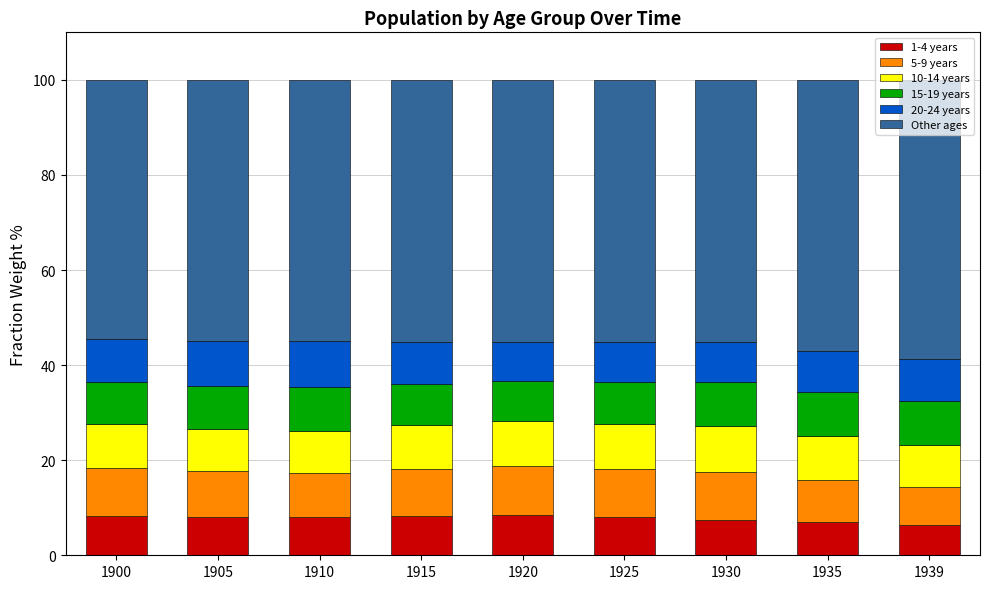

What is the lowest value of the 1-4 years series?

6.3